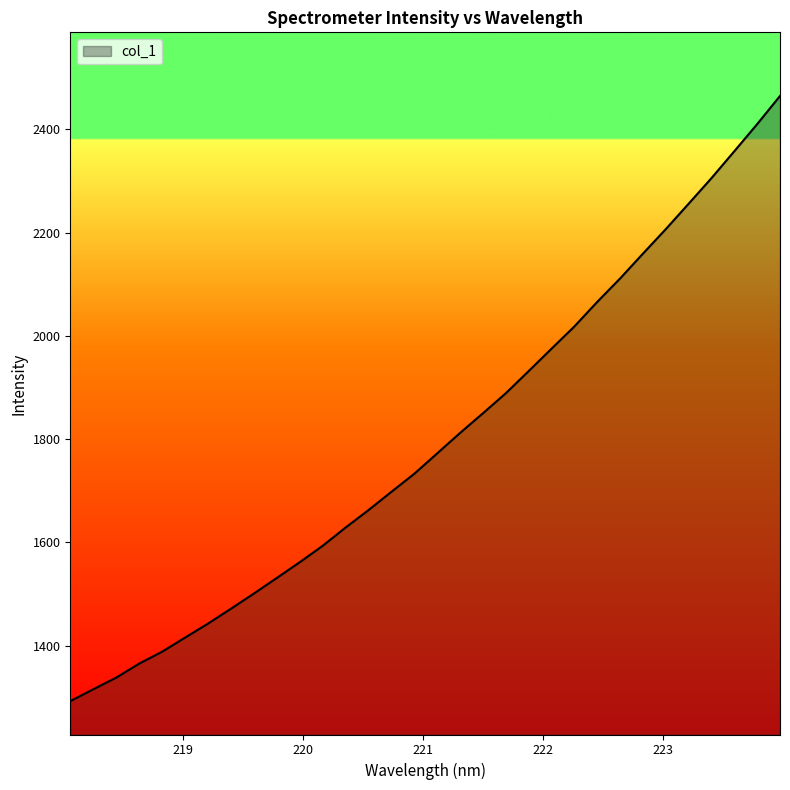

What is the maximum value shown in the chart?

2464.5